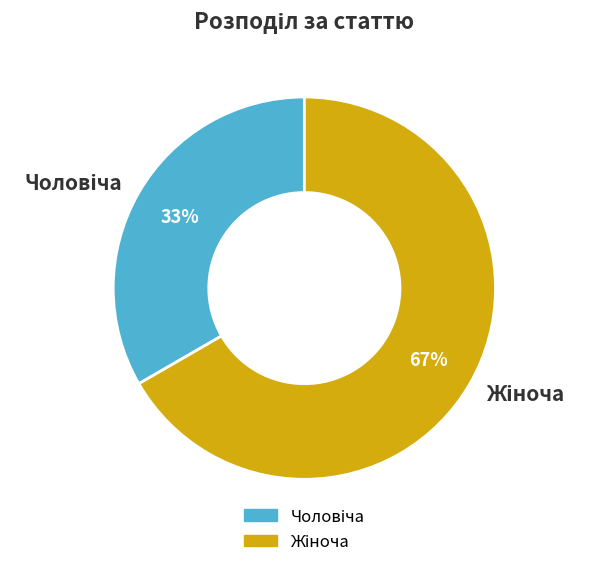

Does any single category account for the majority?

Yes